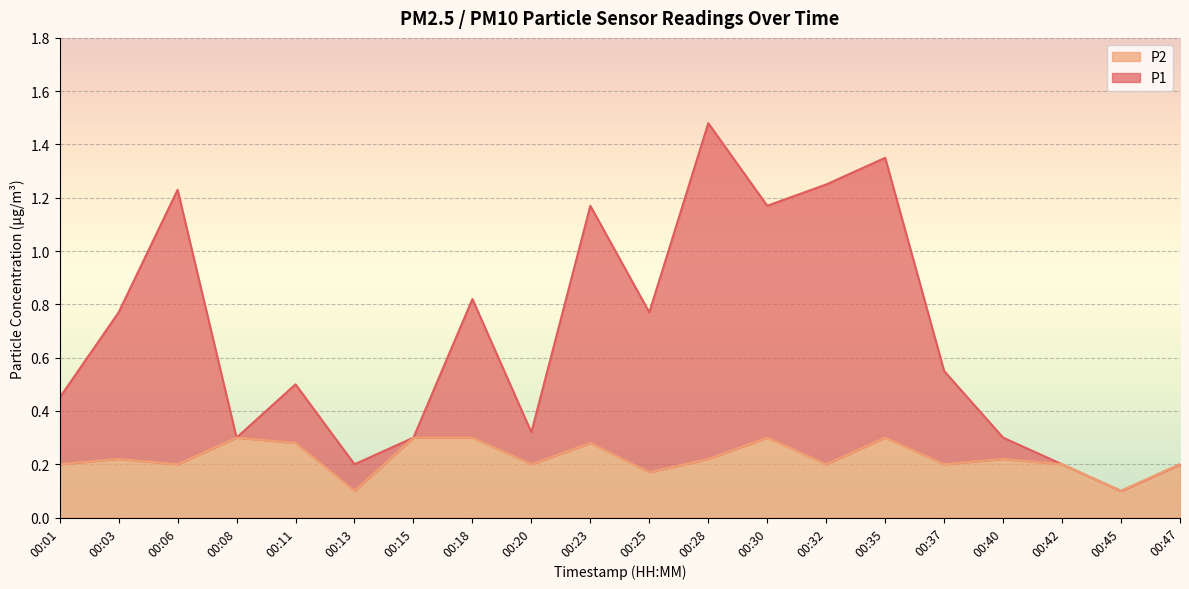

True or false: P2 and P1 intersect in this chart.

False